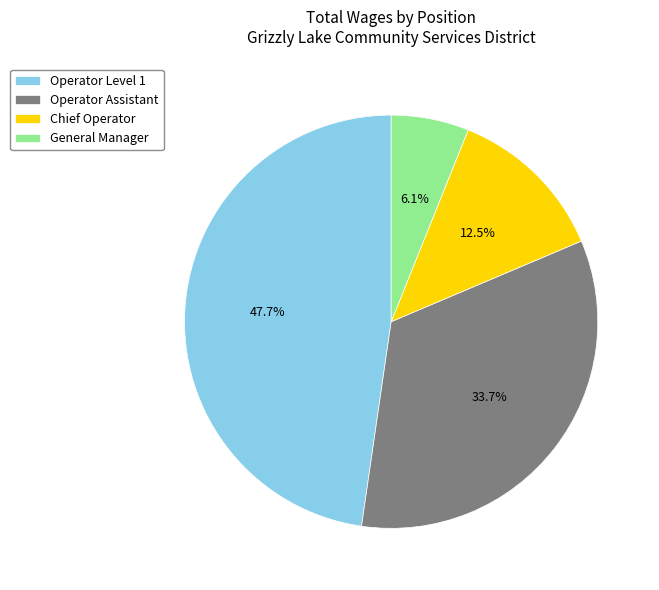

What is the ratio of the value at Chief Operator to the value at Operator Assistant?

0.4